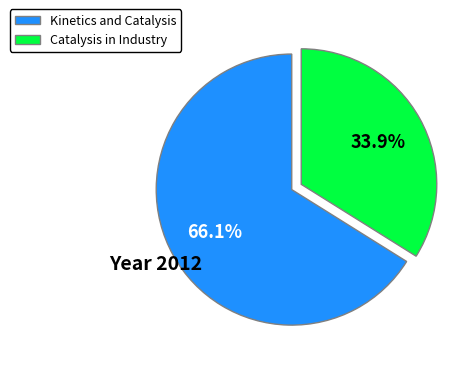

Count the number of slices in the pie.

2